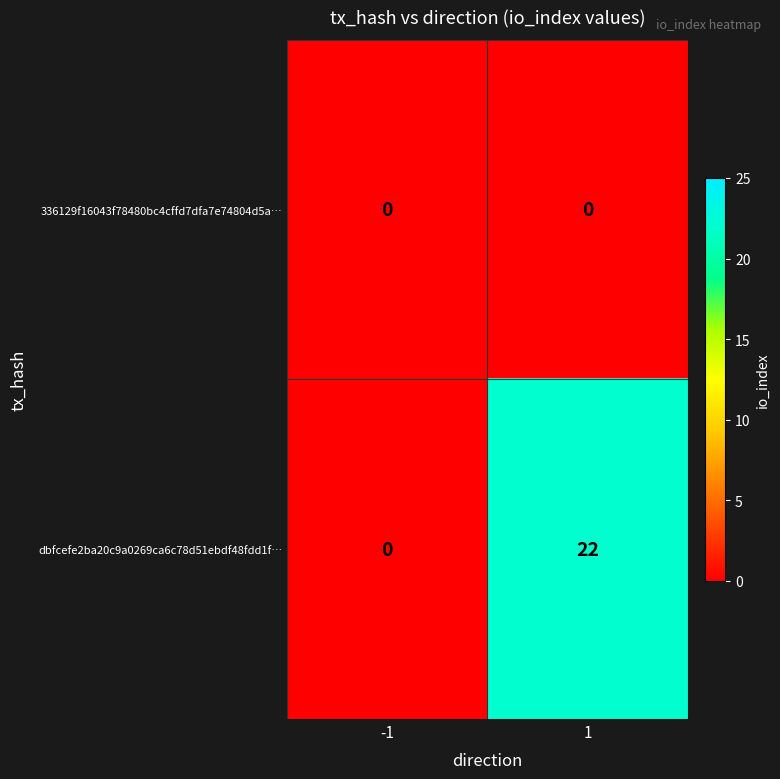

Which series has the widest spread of values?

dbfcefe2ba20c9a0269ca6c78d51ebdf48fdd1f…